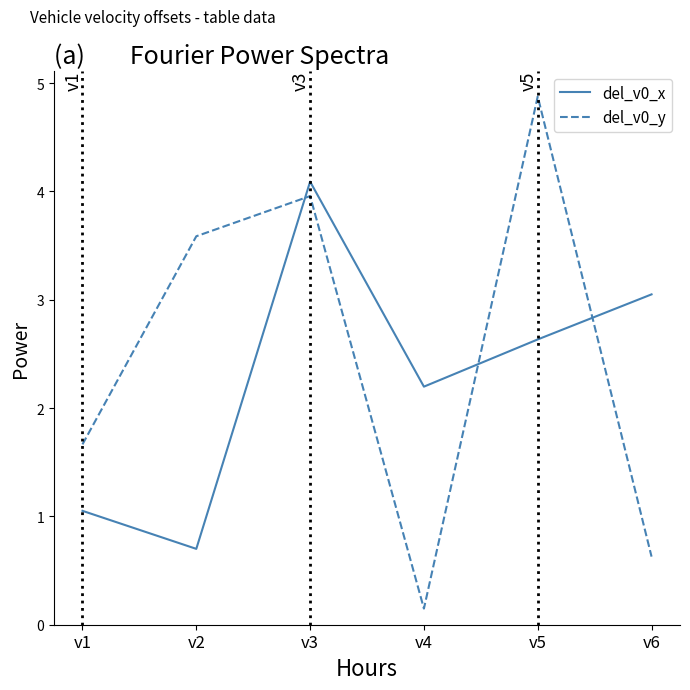

True or false: del_v0_x has a value of 1.3 at v3.

False